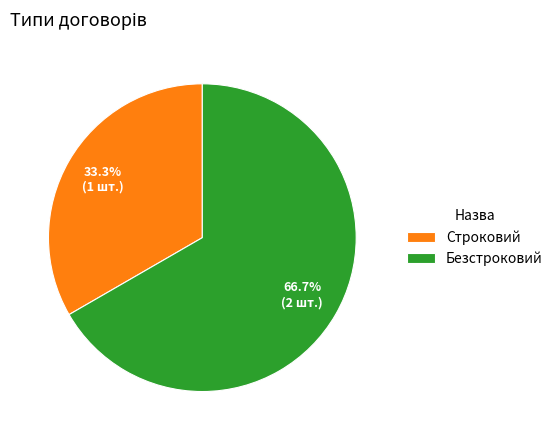

How many slices are in this pie chart?

2